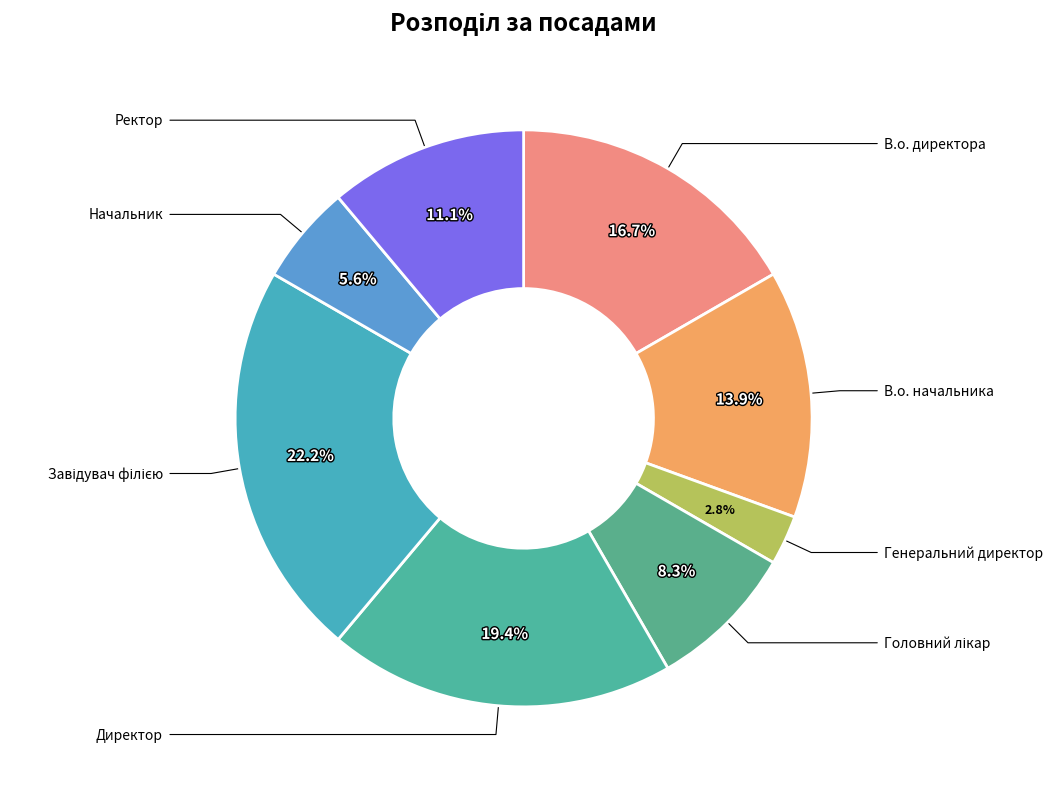

Which category has the biggest portion of the pie?

Завідувач філією